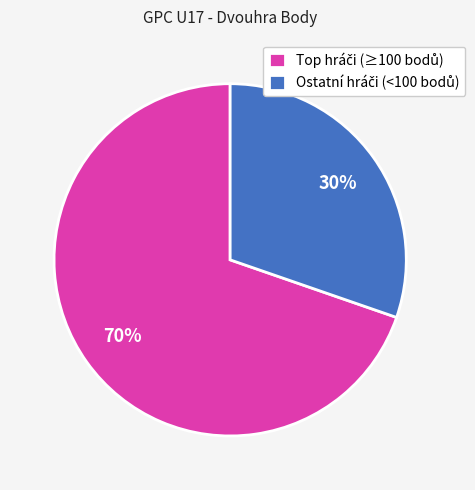

Is there a majority slice in this chart?

Yes